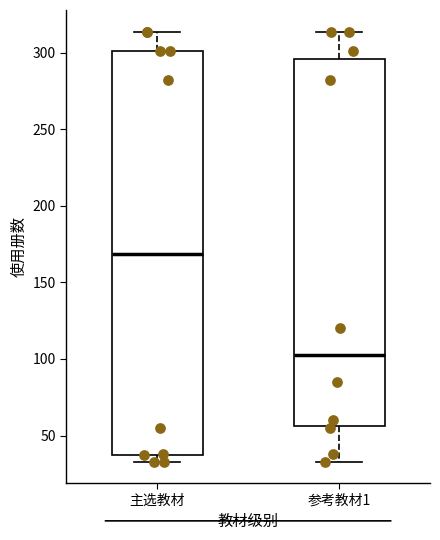

Reading left to right, transcribe this box plot: for each box, give where its median line is, the range the box spans, and where its two whiskers end, as read against the y-axis. The values are not printed on the chart, so give them approximately, as read against the axis.

主选教材: median 170, box 35 to 300, whiskers 35 (just below the box's lower edge) to 315
参考教材1: median 105, box 55 to 295, whiskers 35 to 315